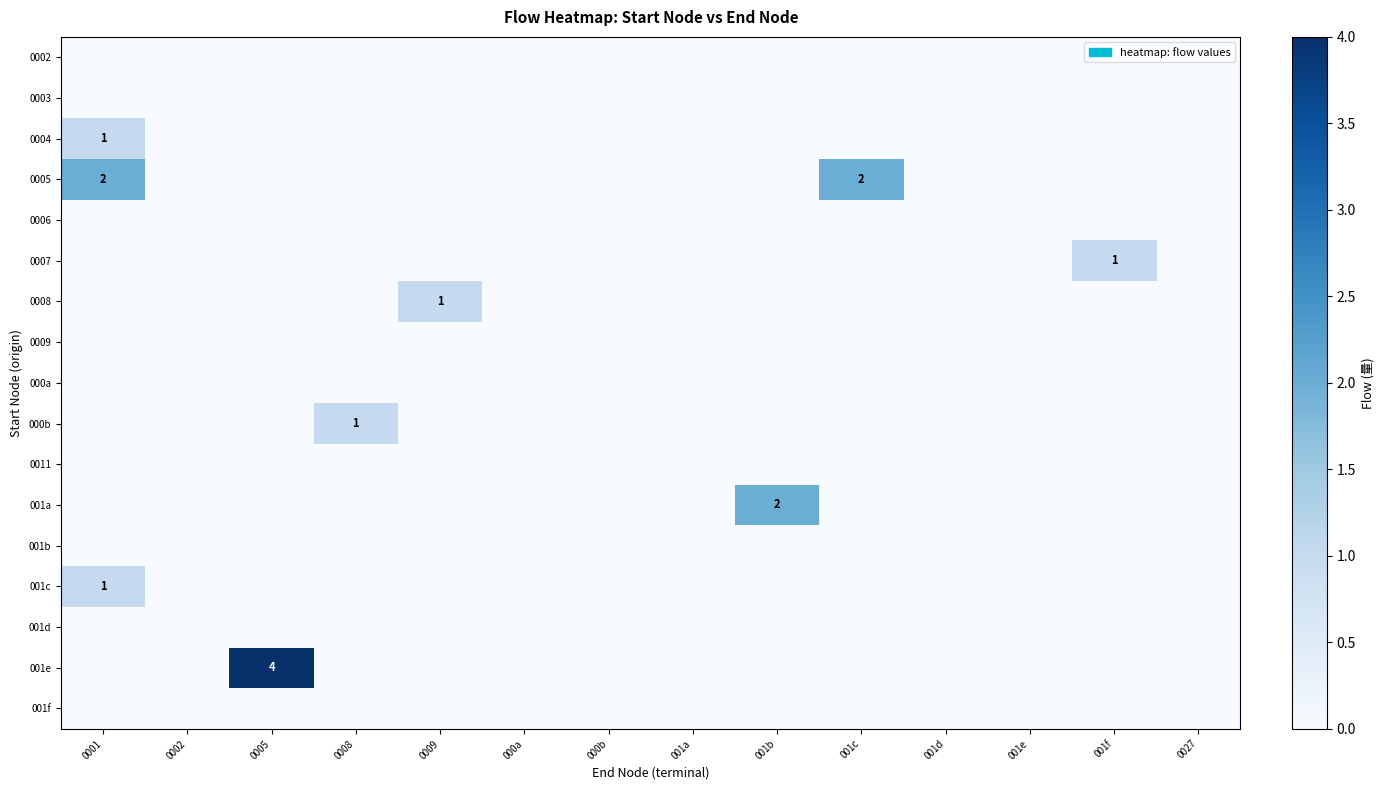

True or false: 0003 has a value of 0 at 001d.

True